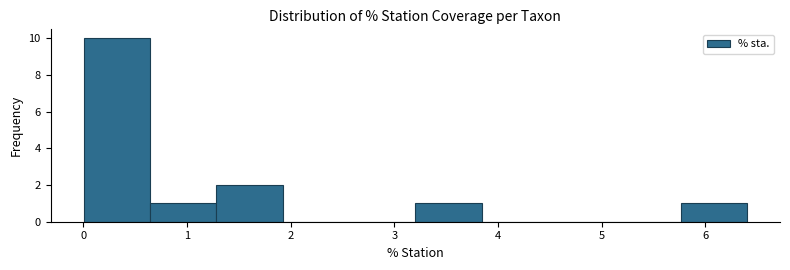

Reading left to right, list every bar in this chart as the range it spans on the x-axis followed by its height. Neither the bar edges nor the heights are printed on the chart, so give them approximately, as read against the axes.

0.0 to 0.6: 10
0.6 to 1.3: 1
1.3 to 1.9: 2
1.9 to 2.6: 0
2.6 to 3.2: 0
3.2 to 3.8: 1
3.8 to 4.5: 0
4.5 to 5.1: 0
5.1 to 5.8: 0
5.8 to 6.4: 1